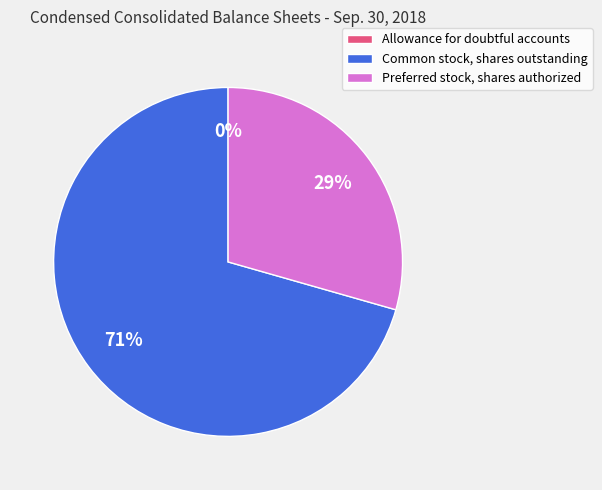

Do Preferred stock, shares authorized and Common stock, shares outstanding together represent more than half of the pie?

Yes